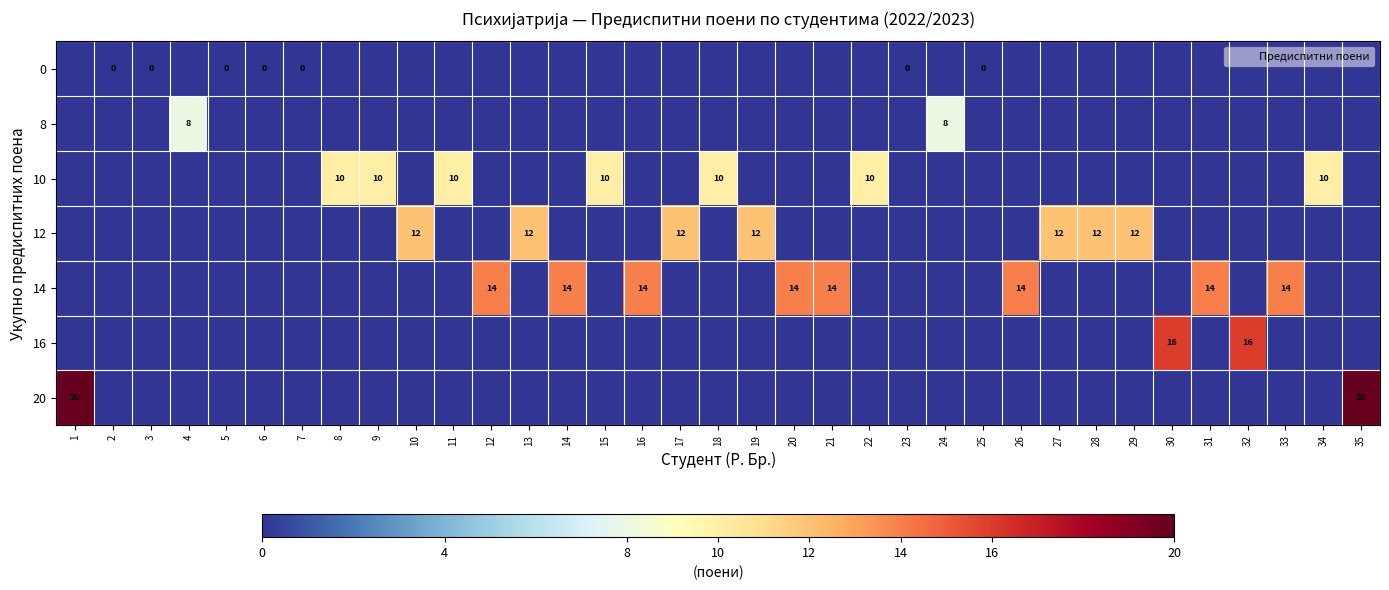

How many categories are shown in the chart?

35